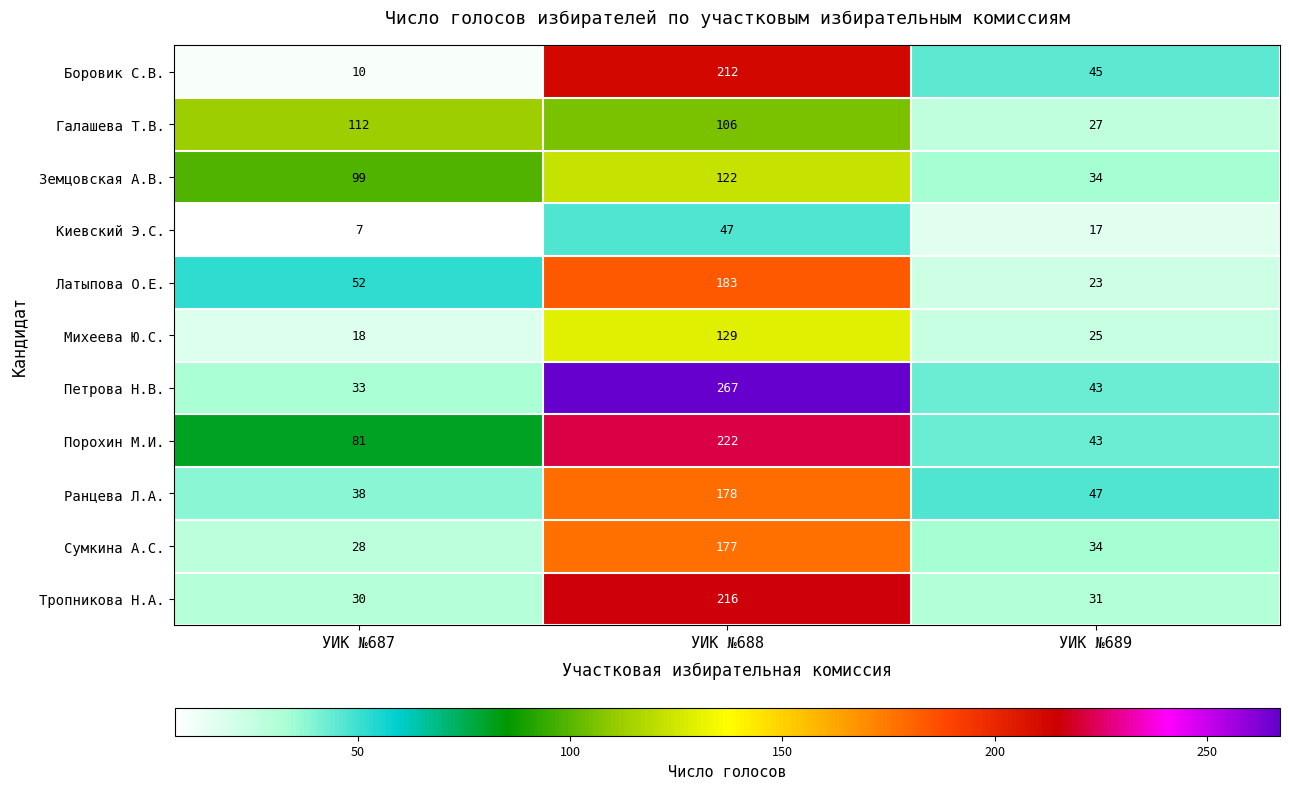

What is the total value across all series at УИК №688?

1859